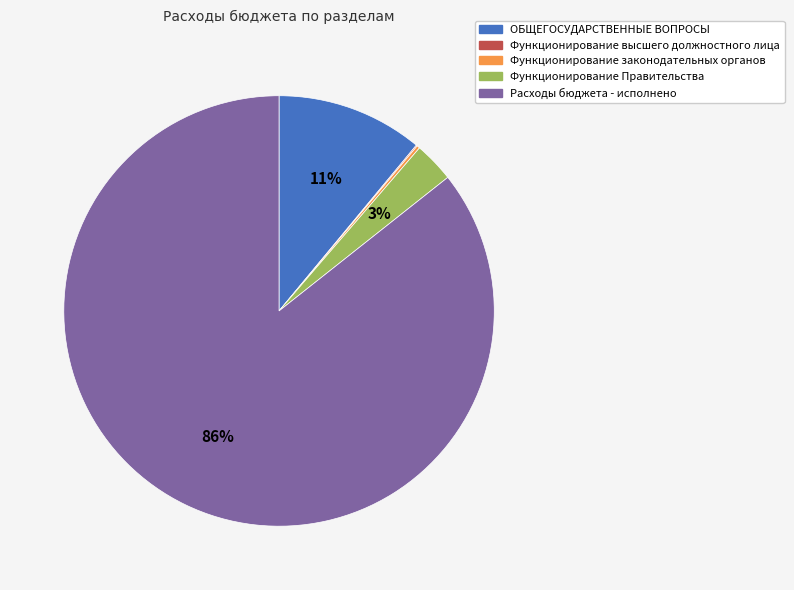

Which slice is the largest?

Расходы бюджета - исполнено